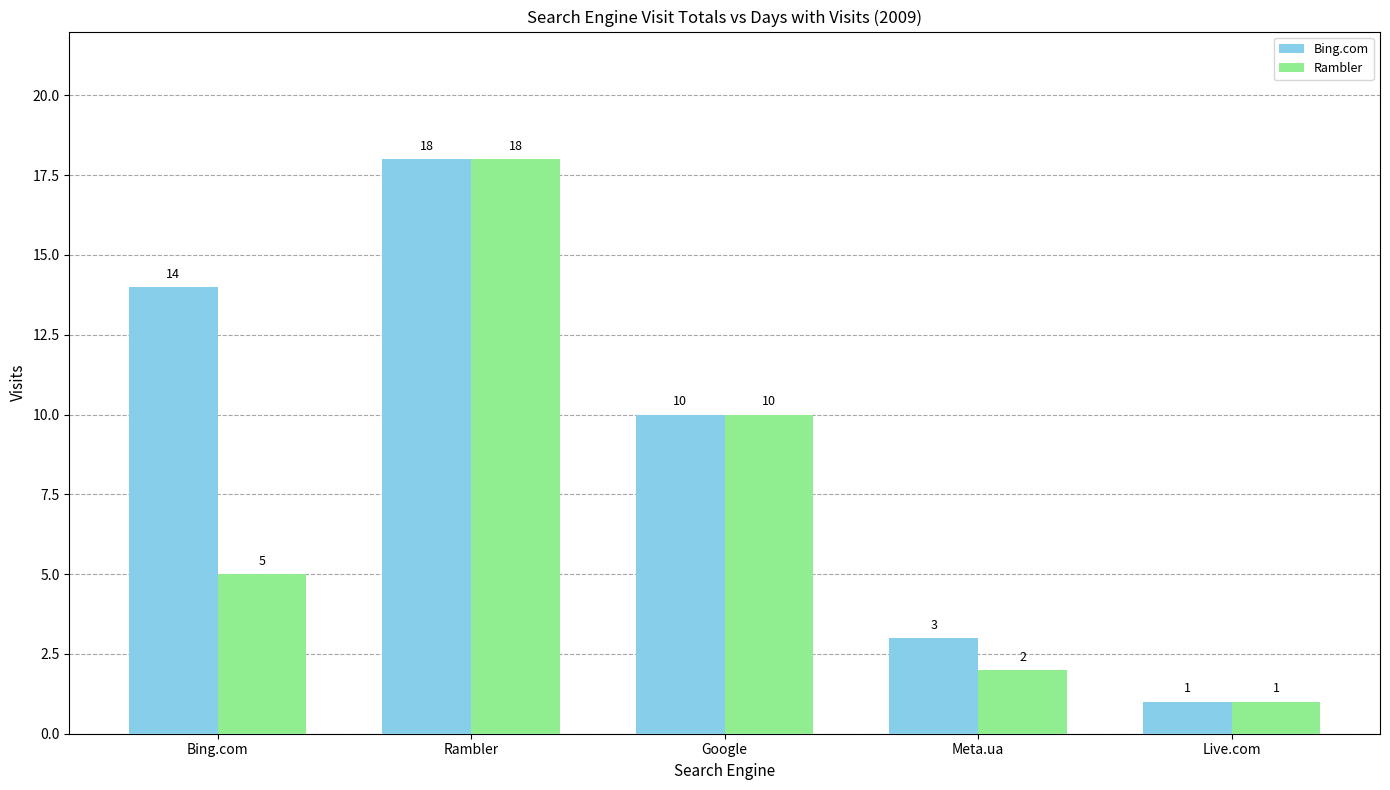

What is the value of the Bing.com bar at the 3rd from the left?

10